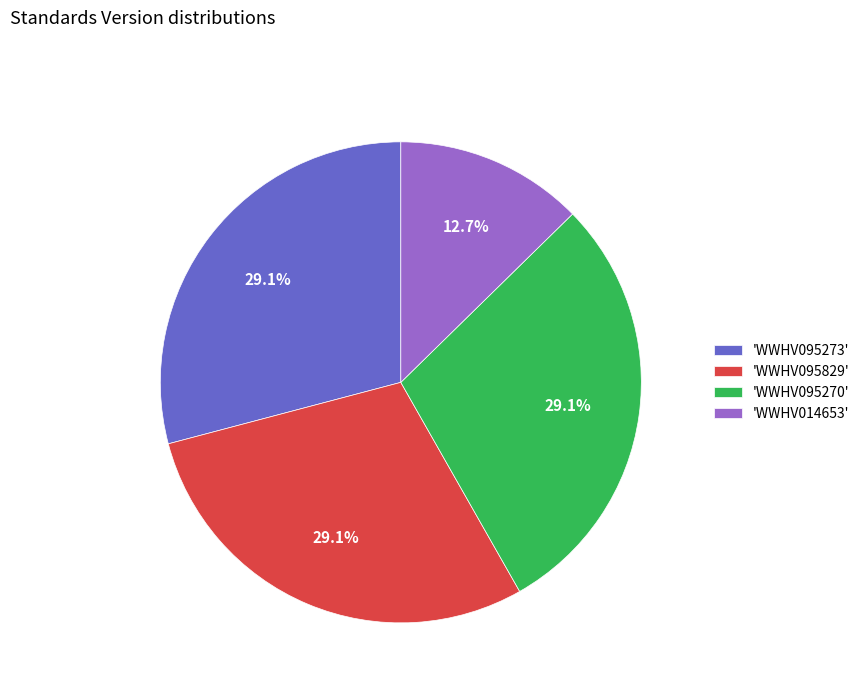

Combined, do 'WWHV095829' and 'WWHV095273' account for over 50%?

Yes